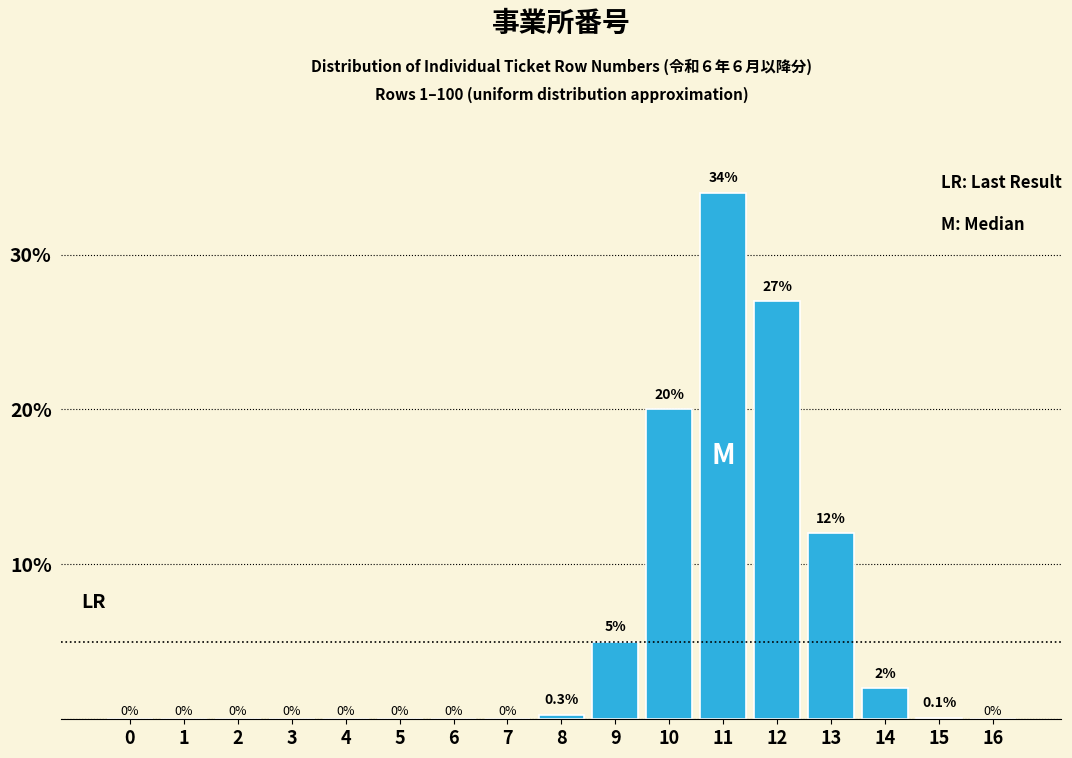

Reading left to right, transcribe all the data shown in this chart.

0=0.0	1=0.0	2=0.0	3=0.0	4=0.0	5=0.0	6=0.0	7=0.0	8=0.3	9=5.0	10=20.0	11=34.0	12=27.0	13=12.0	14=2.0	15=0.1	16=0.0